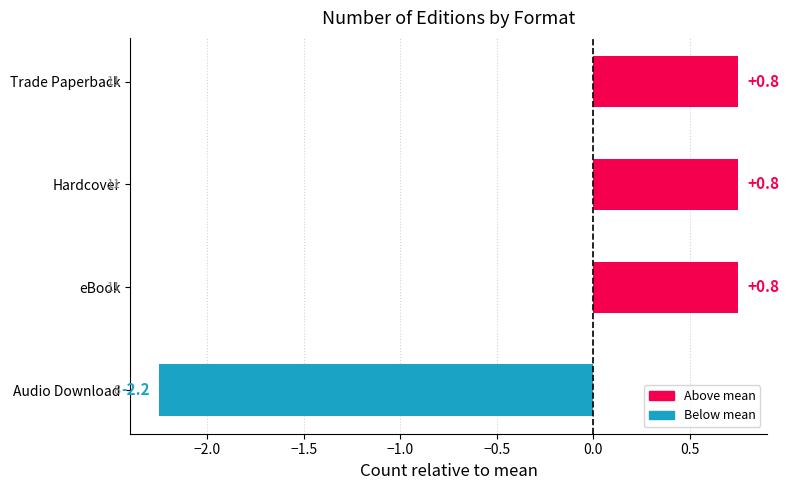

Is it true that the value at Trade Paperback is 0.4?

False